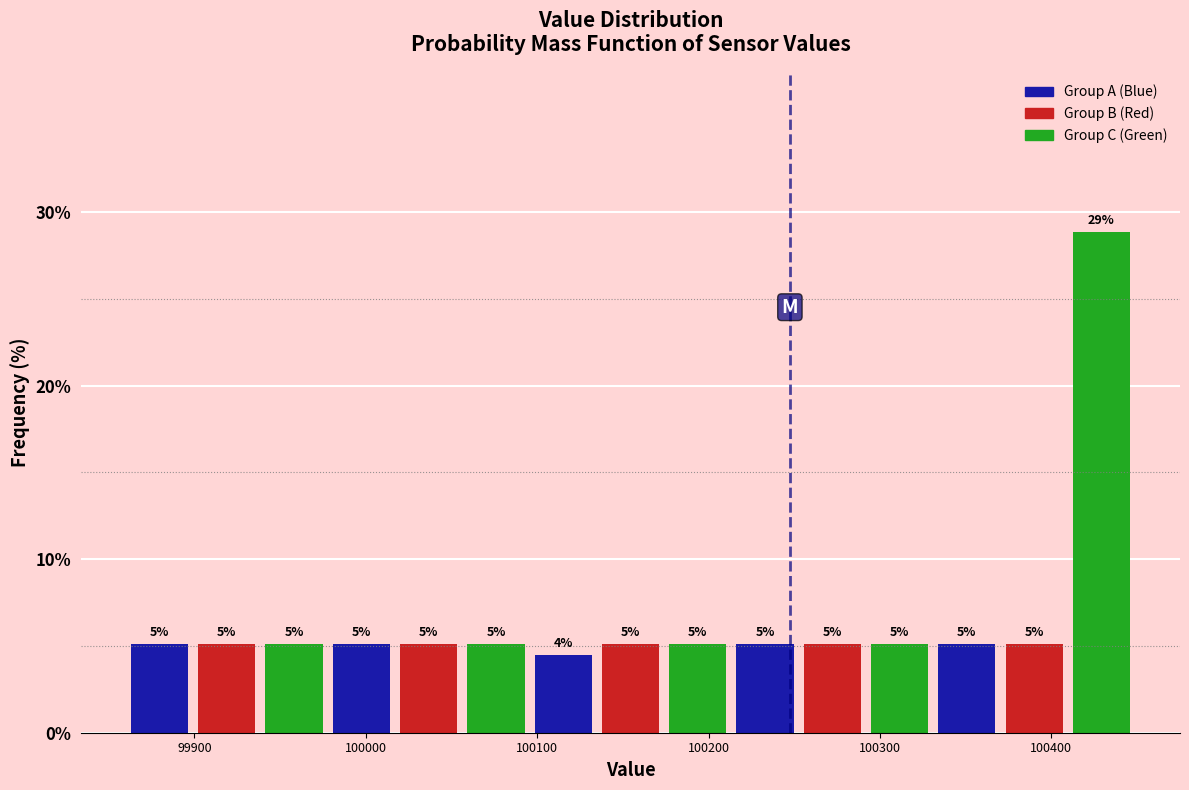

Read against the x-axis, roughly where is the centre of the tallest bar?

100430